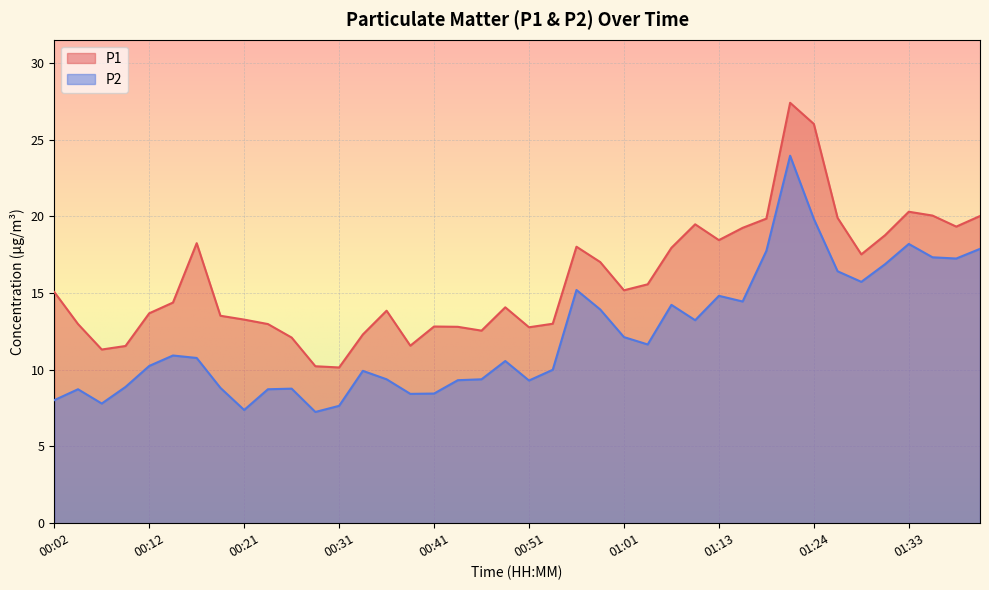

Which series has the largest total across all categories?

P1